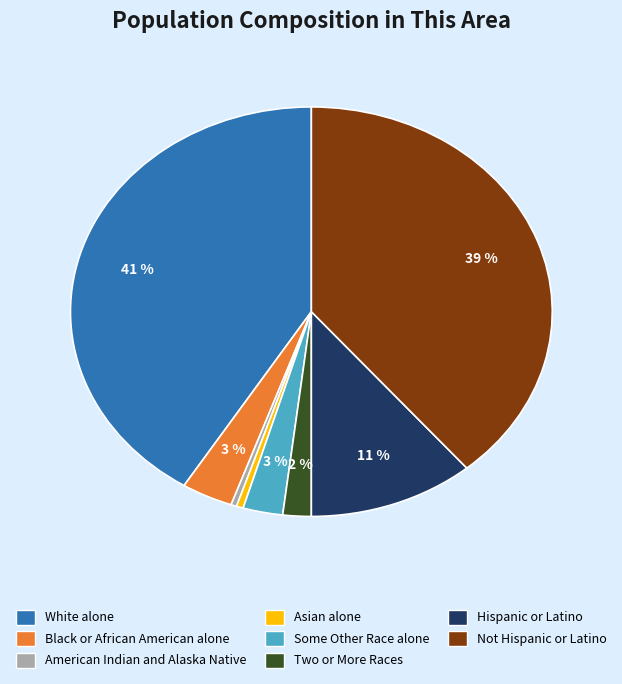

To the nearest percent, what is the difference between the largest and smallest slice percentages?

41%